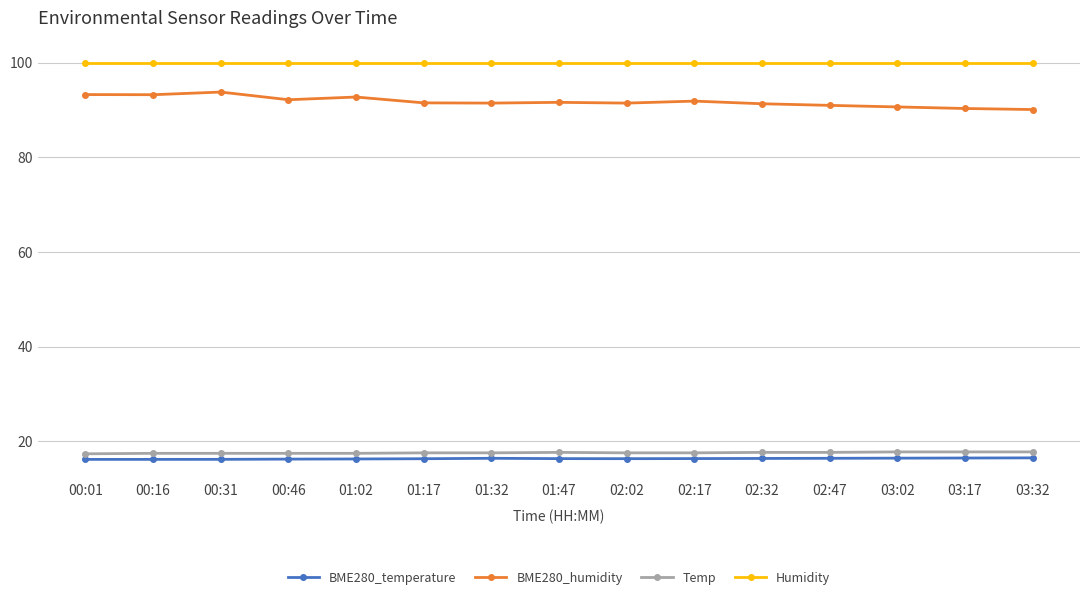

Which series has the largest range (max minus min)?

BME280_humidity